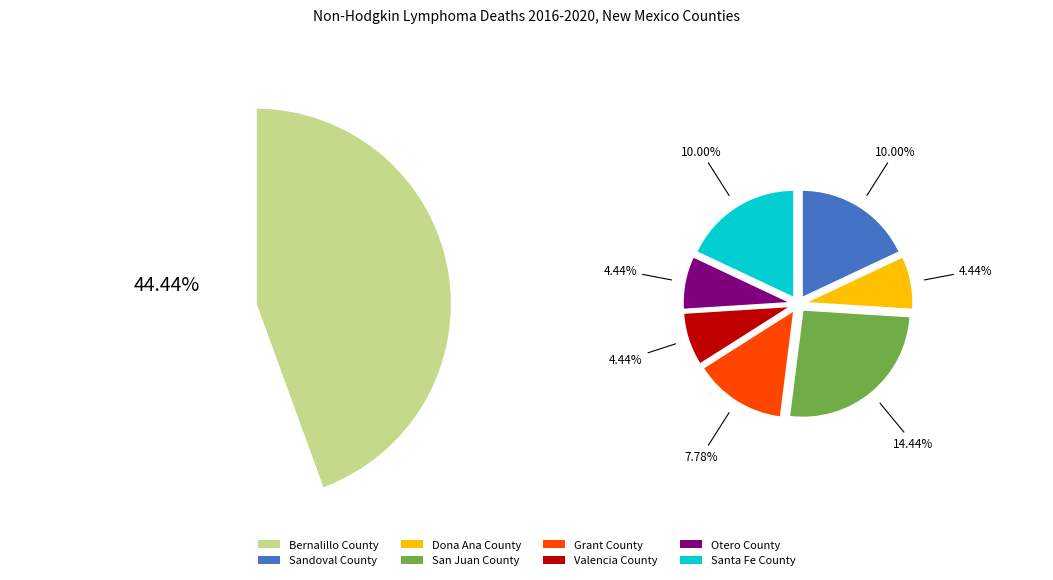

To the nearest percent, what is the combined percentage of Santa Fe County and Bernalillo County?

54%